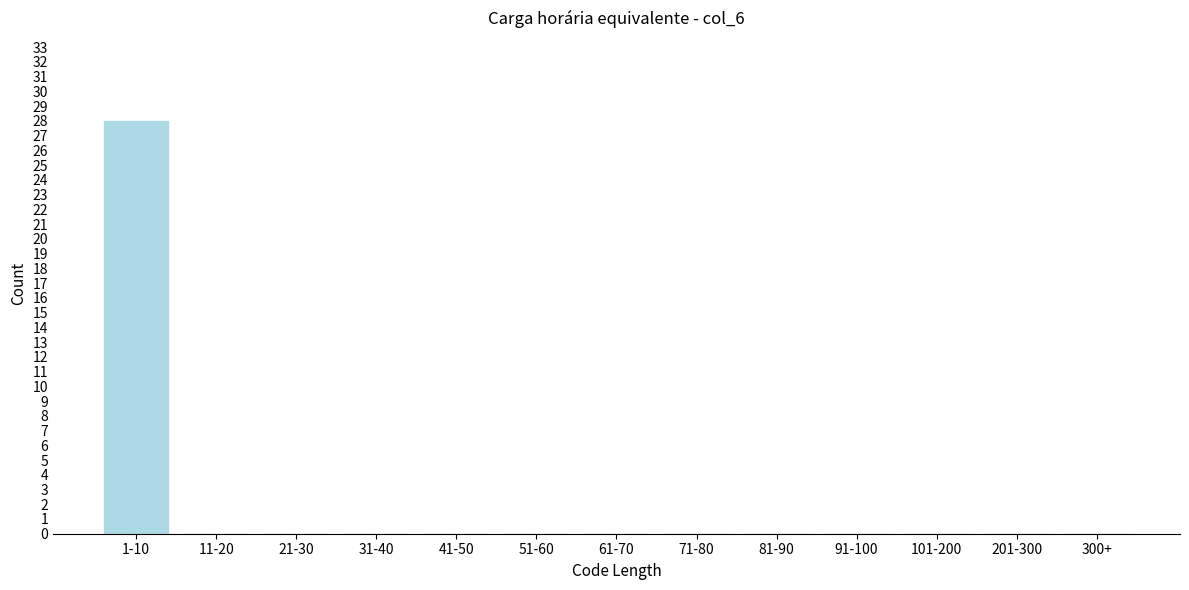

Reading left to right, transcribe all the data shown in this chart.

1-10=28	11-20=0	21-30=0	31-40=0	41-50=0	51-60=0	61-70=0	71-80=0	81-90=0	91-100=0	101-200=0	201-300=0	300+=0